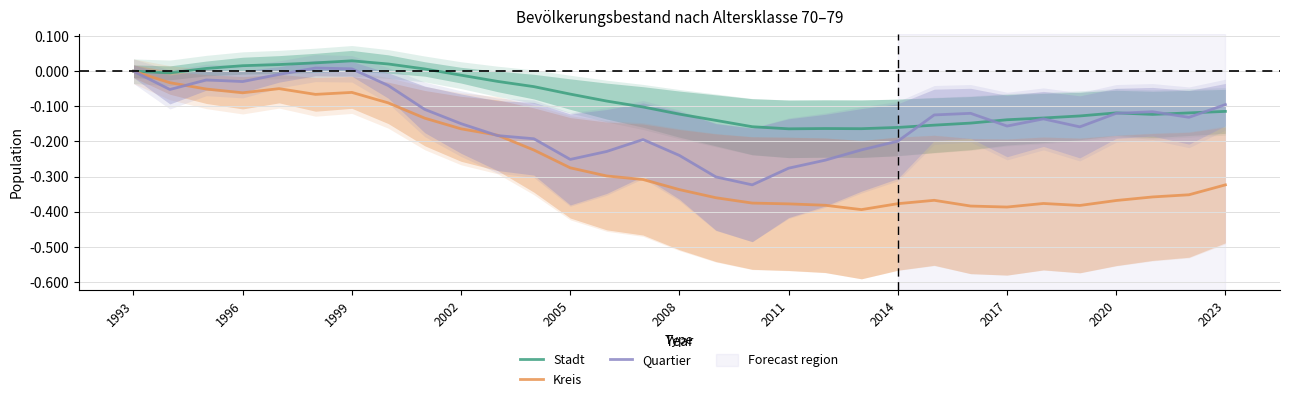

Does the chart have visible grid lines?

Yes